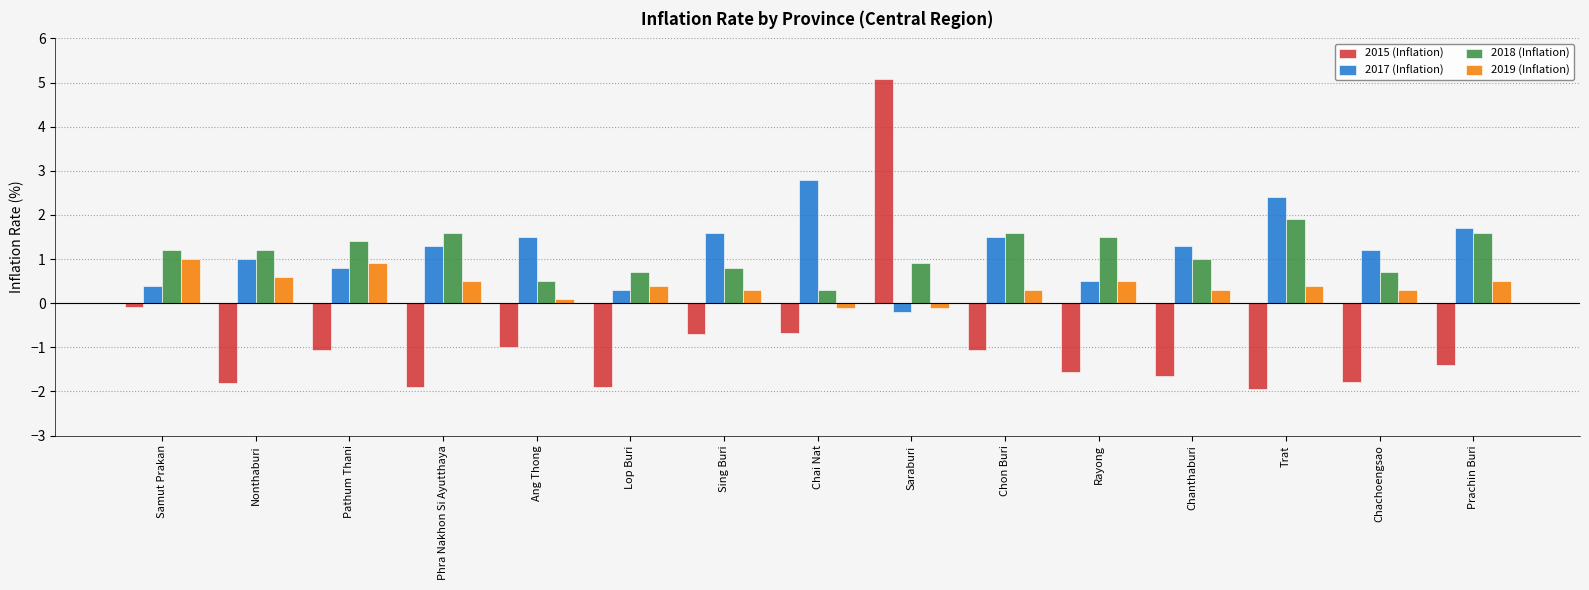

Count the number of categories in the chart.

15